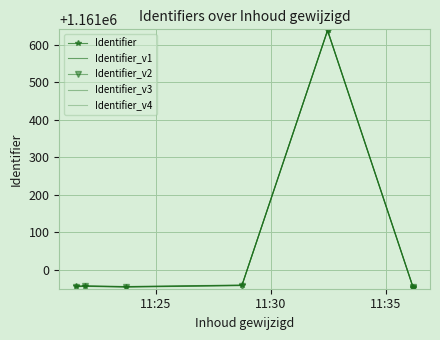

What is the difference between the highest and lowest values at 11:35?

2.0